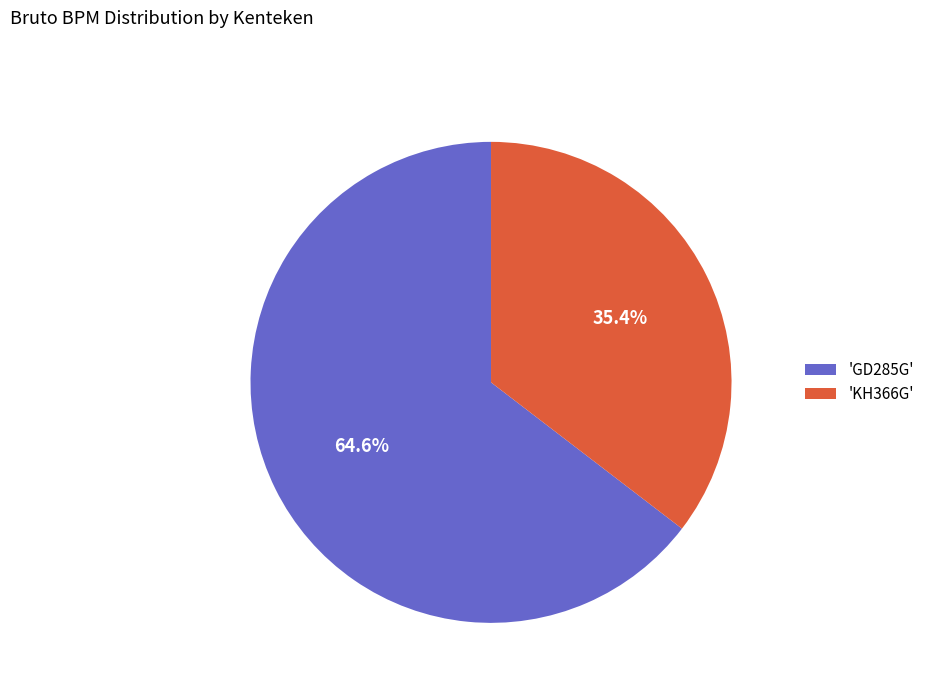

Does any single category account for the majority?

Yes